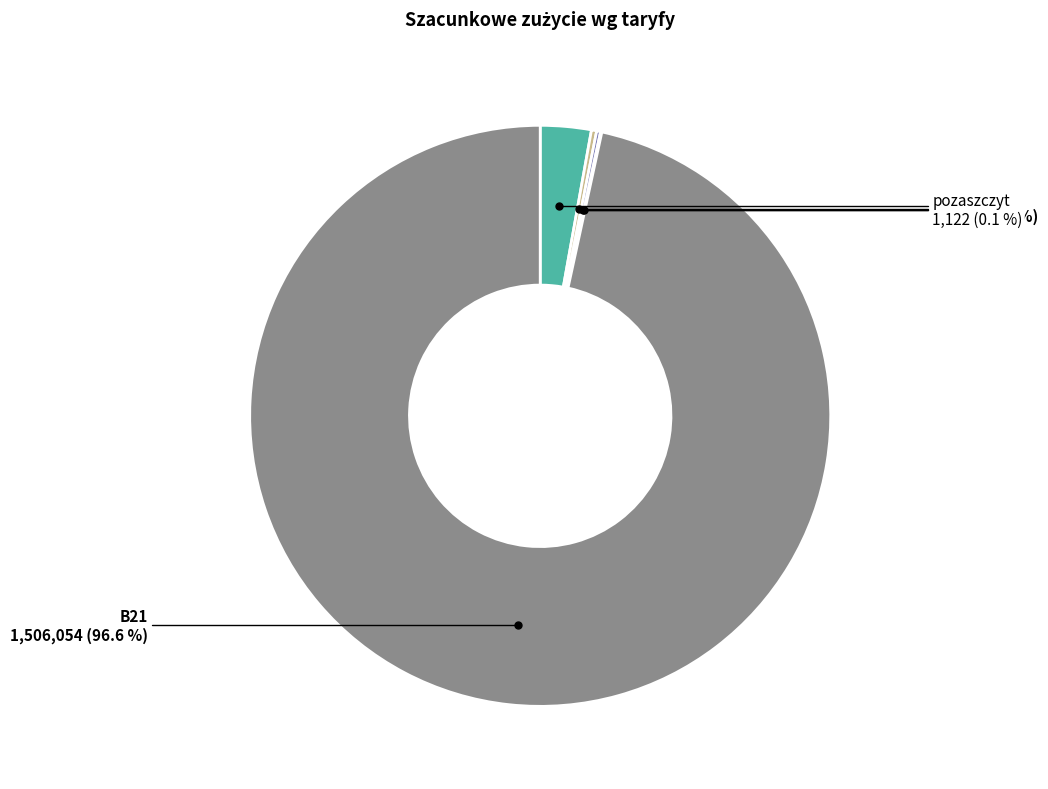

Is there a majority slice in this chart?

Yes